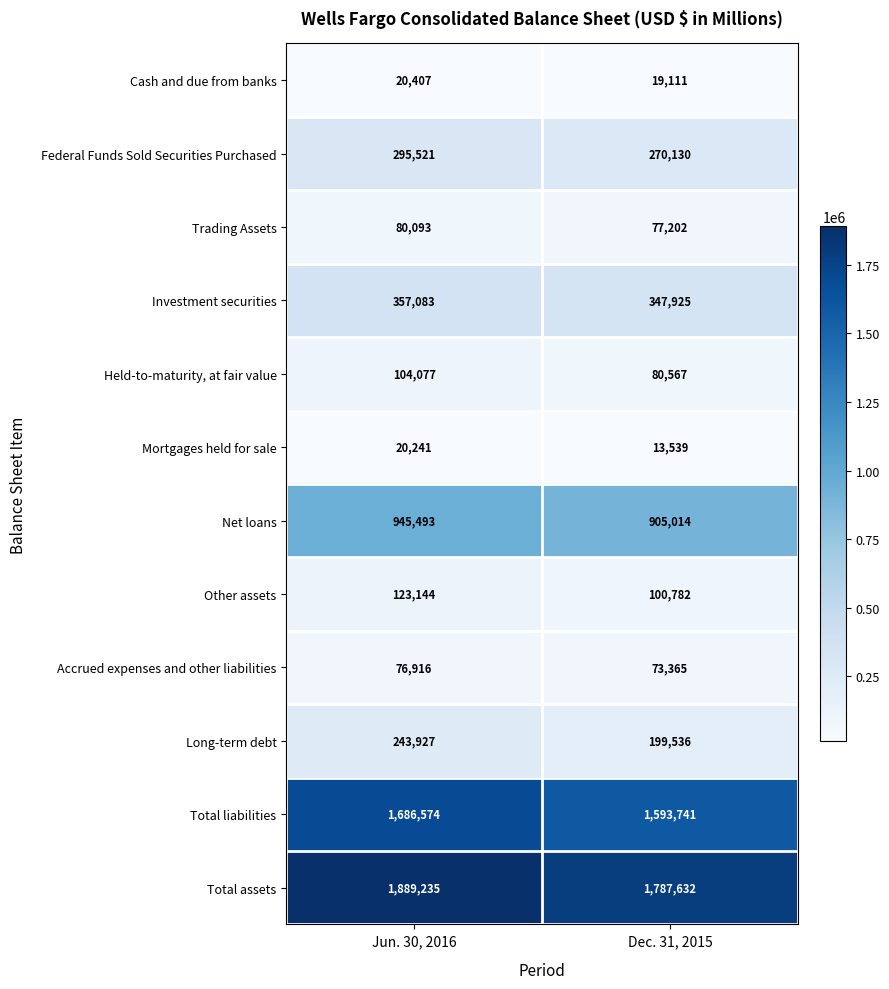

Reading left to right, transcribe all the data shown in this chart.

Cash and due from banks: Jun. 30, 2016=20407	Dec. 31, 2015=19111
Federal Funds Sold Securities Purchased: Jun. 30, 2016=295521	Dec. 31, 2015=270130
Trading Assets: Jun. 30, 2016=80093	Dec. 31, 2015=77202
Investment securities: Jun. 30, 2016=357083	Dec. 31, 2015=347925
Held-to-maturity, at fair value: Jun. 30, 2016=104077	Dec. 31, 2015=80567
Mortgages held for sale: Jun. 30, 2016=20241	Dec. 31, 2015=13539
Net loans: Jun. 30, 2016=945493	Dec. 31, 2015=905014
Other assets: Jun. 30, 2016=123144	Dec. 31, 2015=100782
Accrued expenses and other liabilities: Jun. 30, 2016=76916	Dec. 31, 2015=73365
Long-term debt: Jun. 30, 2016=243927	Dec. 31, 2015=199536
Total liabilities: Jun. 30, 2016=1686574	Dec. 31, 2015=1593741
Total assets: Jun. 30, 2016=1889235	Dec. 31, 2015=1787632